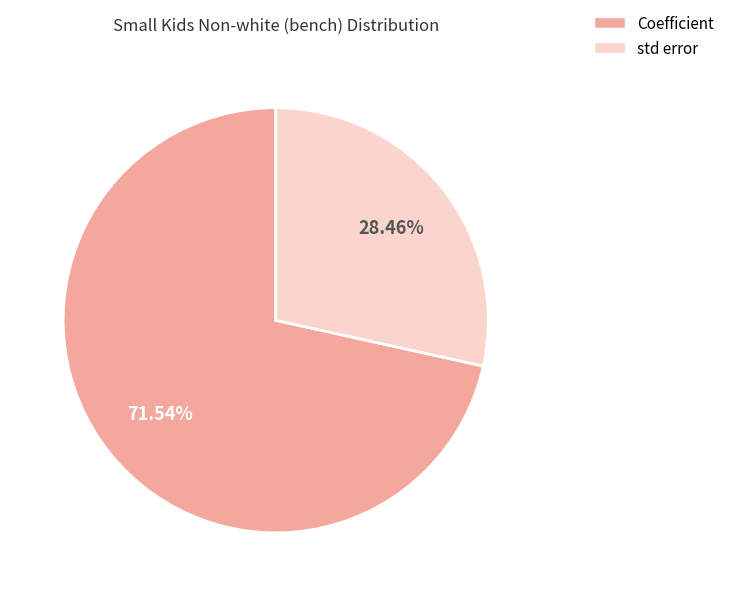

Does any single category account for the majority?

Yes